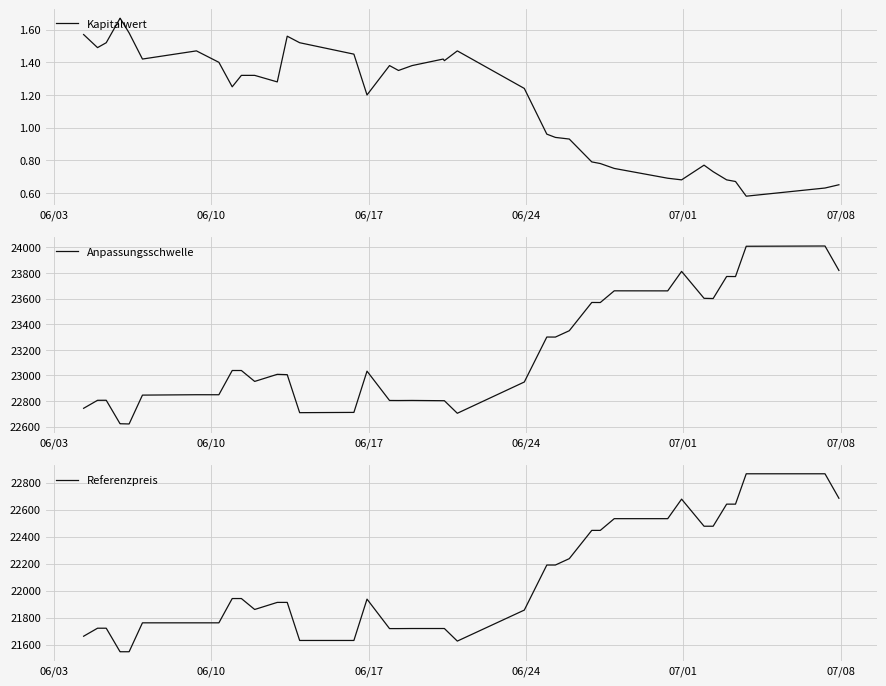

What are all the series names shown in the legend?

Kapitalwert, Anpassungsschwelle, Referenzpreis